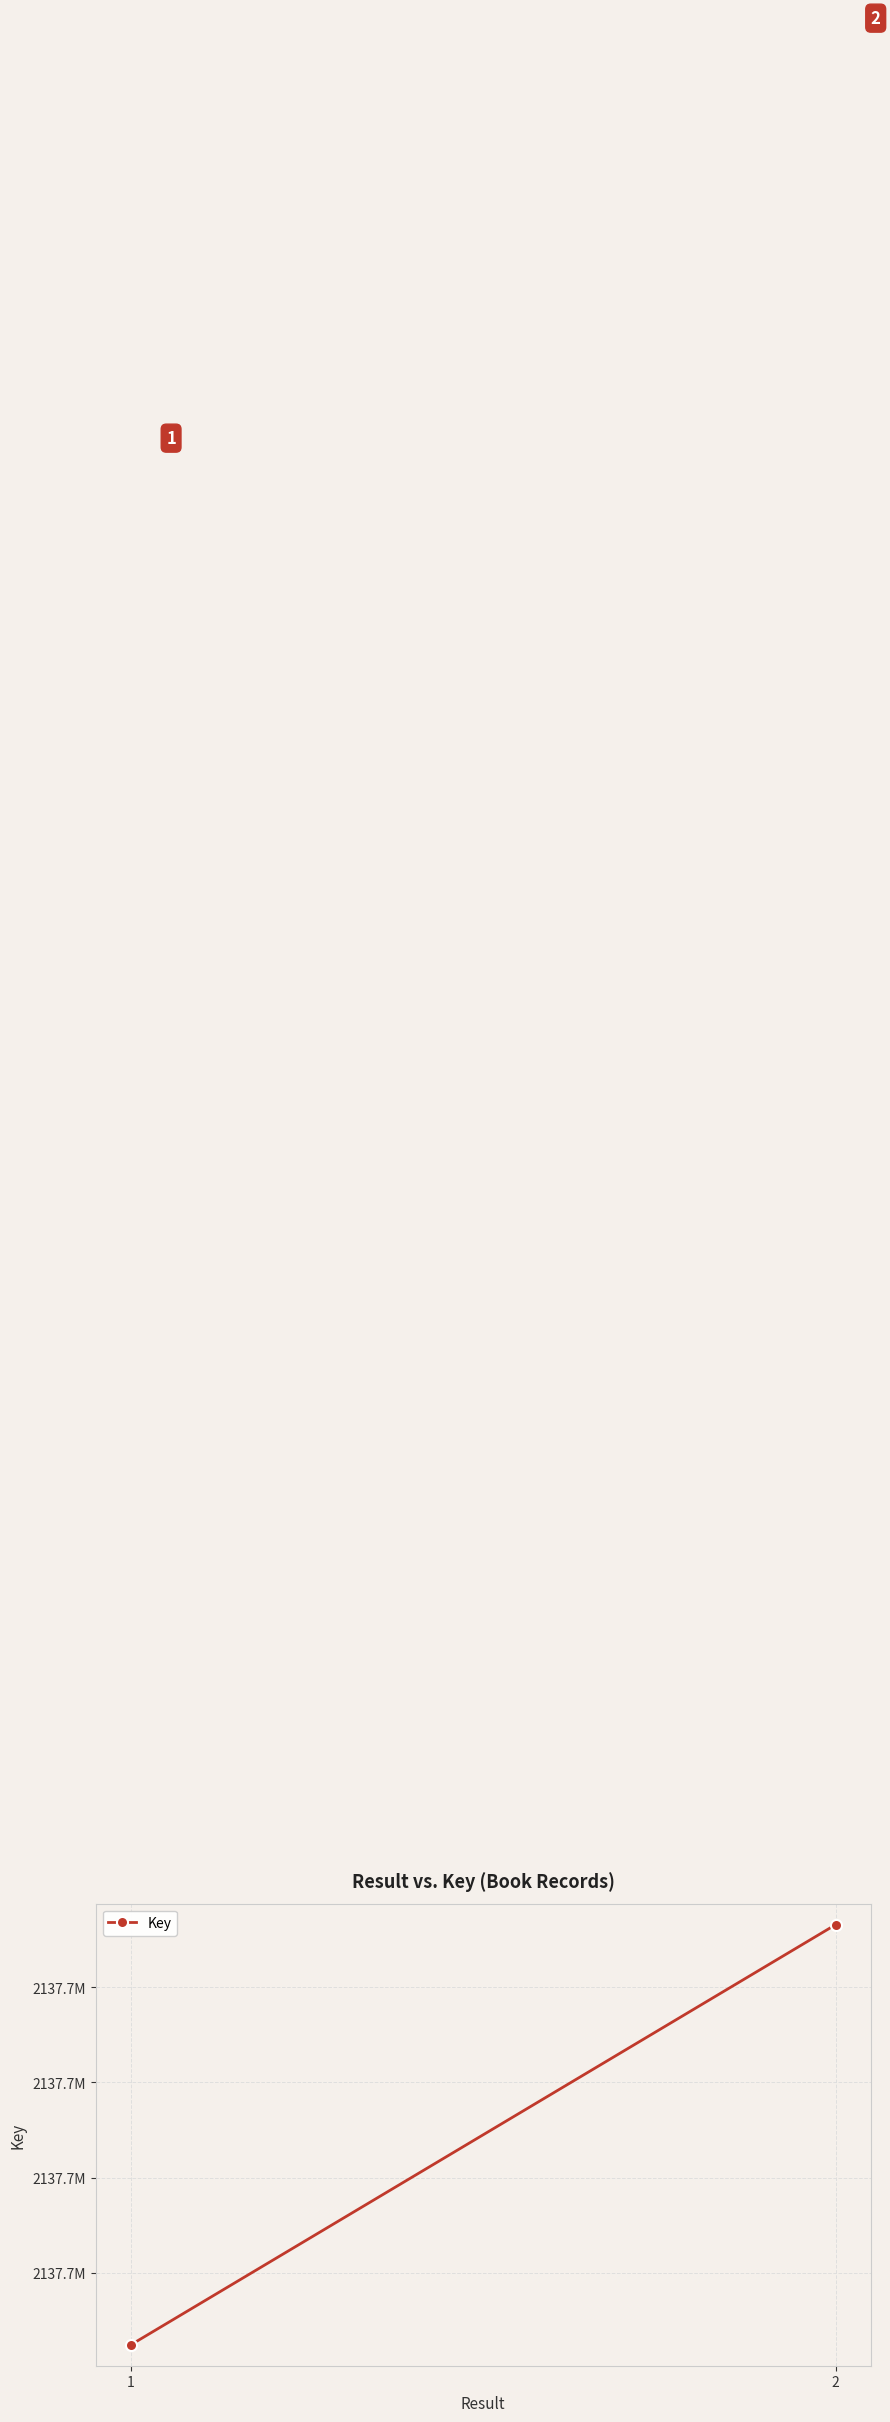

True or false: the data shows 2137672417 at 1.

True